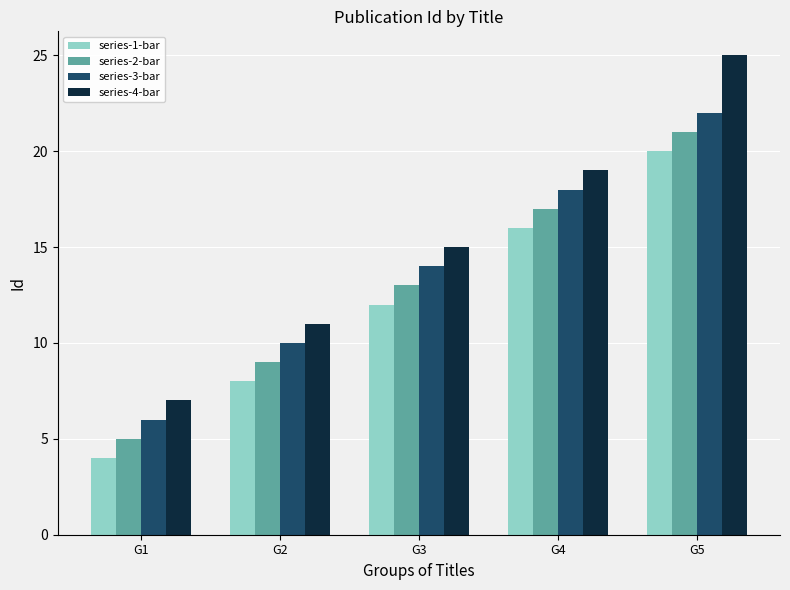

Is it true that series-4-bar equals 2 at G2?

False